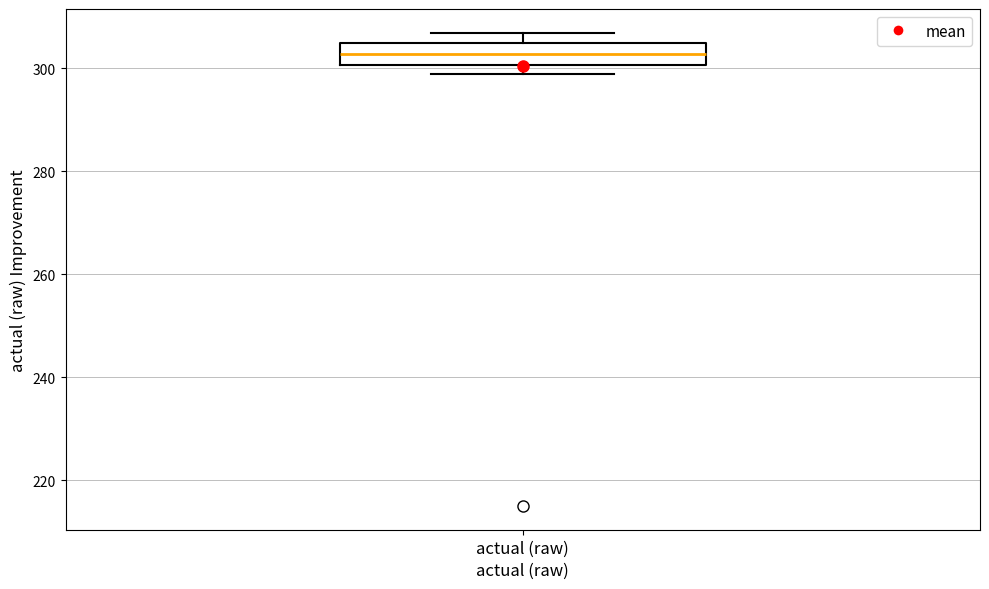

Read this box plot against the y-axis: the position of the median line, the range covered by the box, and the ends of both whiskers. The values are not printed on the chart, so give them approximately, as read against the axis.

median 302, box 300 to 304, whiskers 298 to 306